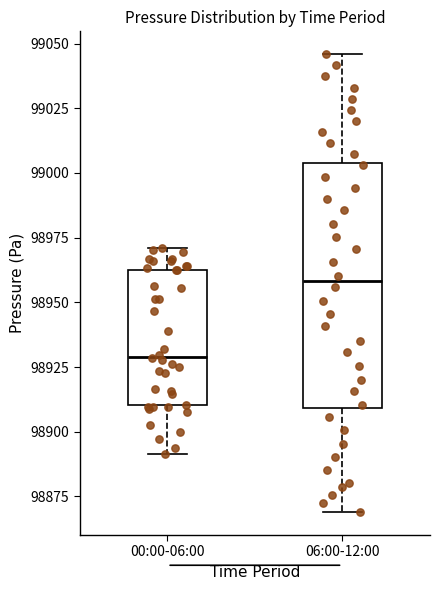

Where is the upper edge of the box for 00:00-06:00 on the y-axis? The values are not printed on the chart, so give them approximately, as read against the axis.

98965